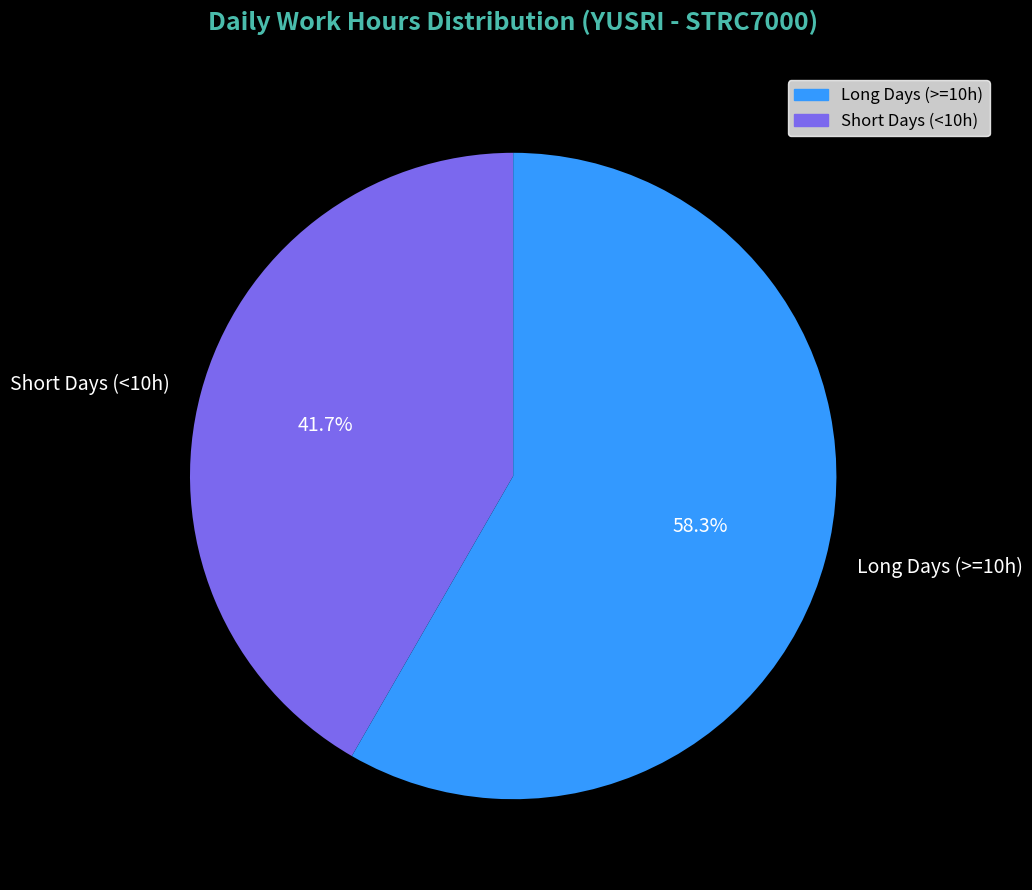

Rank the categories by value from highest to lowest.

Long Days (>=10h), Short Days (<10h)